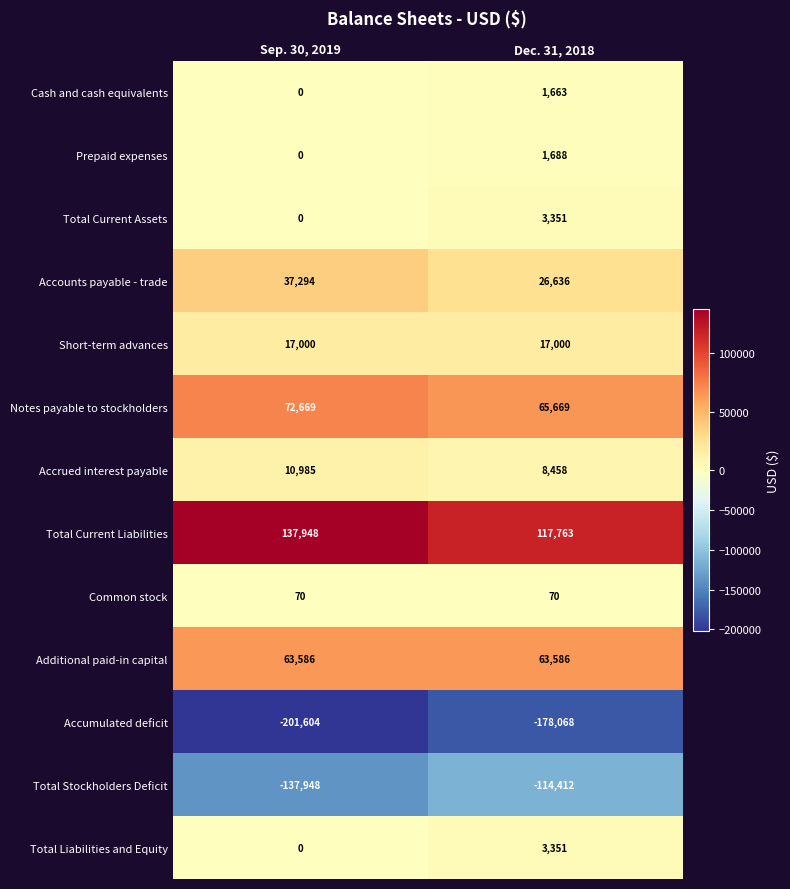

List the labels in order of Notes payable to stockholders value, largest first.

Sep. 30, 2019, Dec. 31, 2018